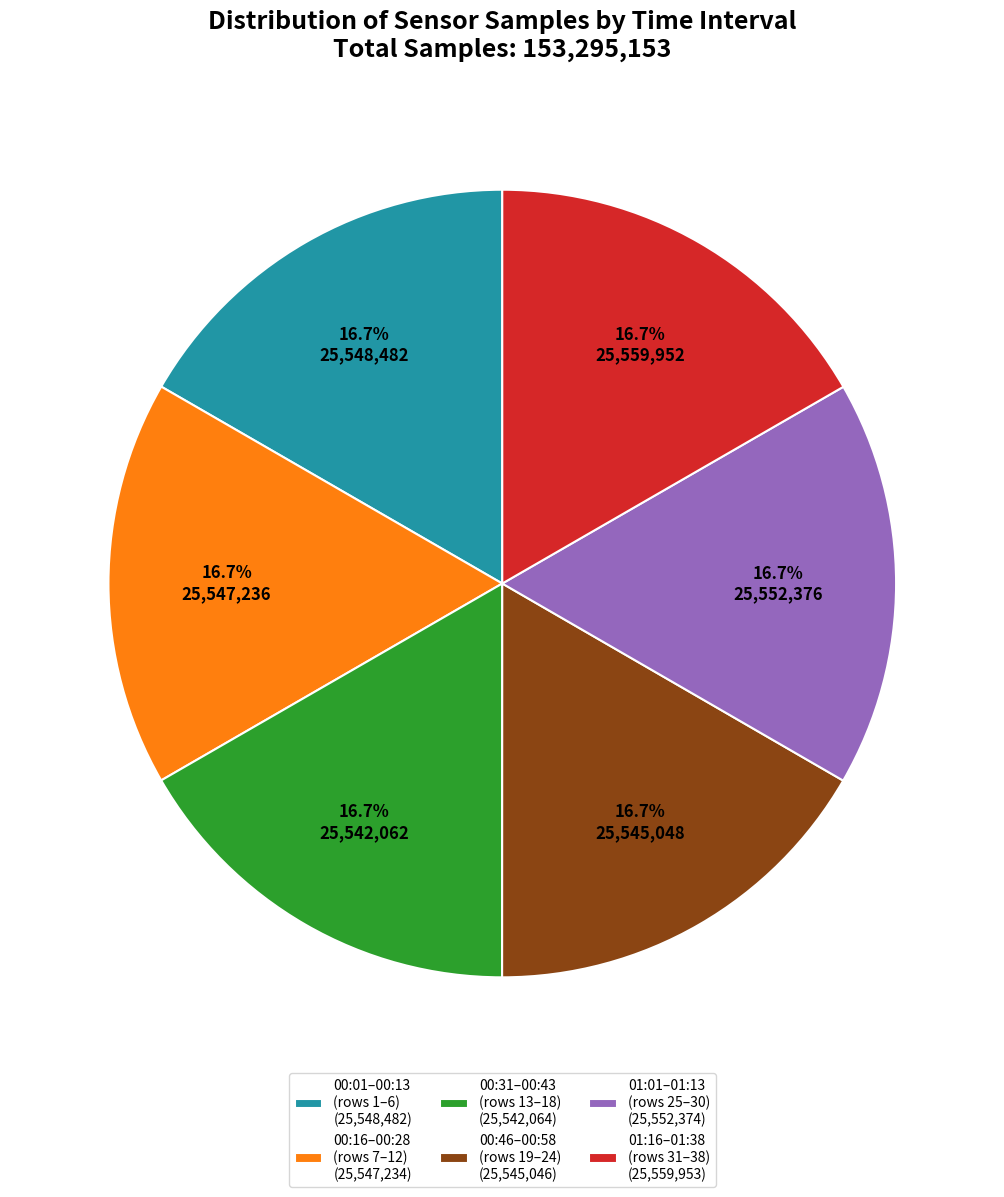

Does 01:16–01:38 (rows 31–38) (25,559,953) represent more than half of the total?

No